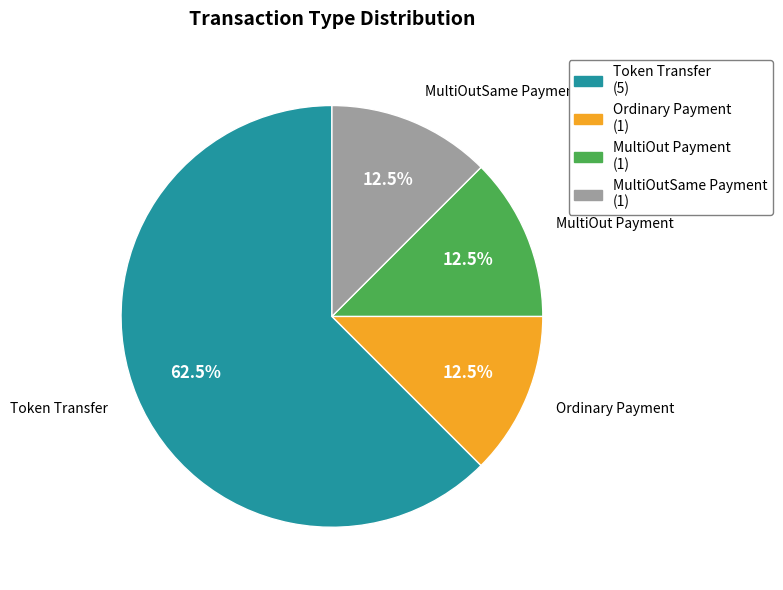

Do MultiOutSame Payment and Token Transfer together represent more than half of the pie?

Yes